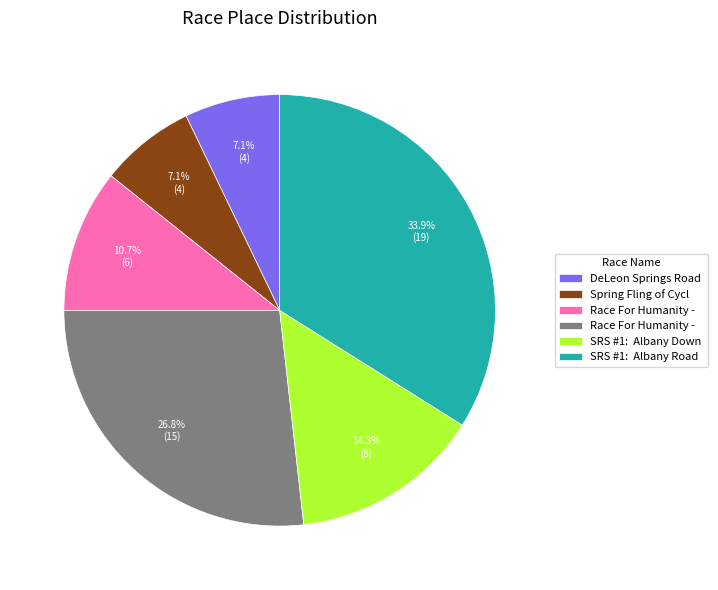

How many slices are in this pie chart?

6